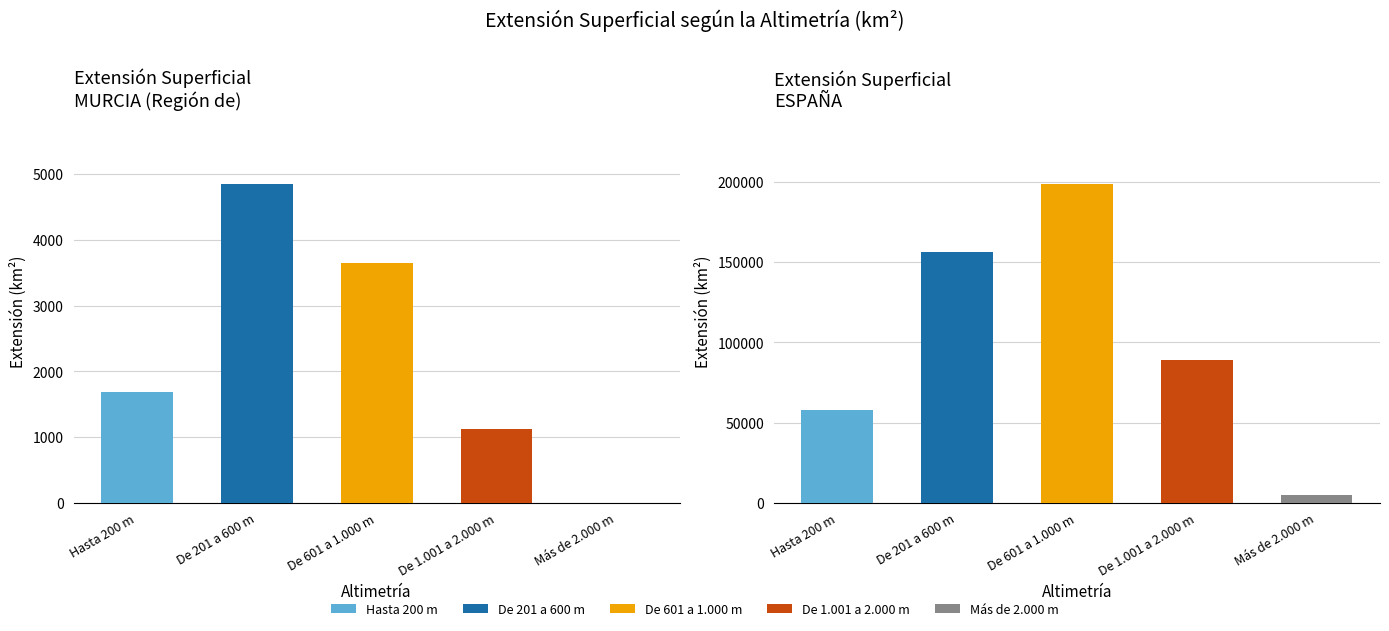

Reading left to right, extract all data points from this chart.

MURCIA (Región de): 1692	4850	3641	1130	0
ESPAÑA: 57615	156370	198650	88766	4587